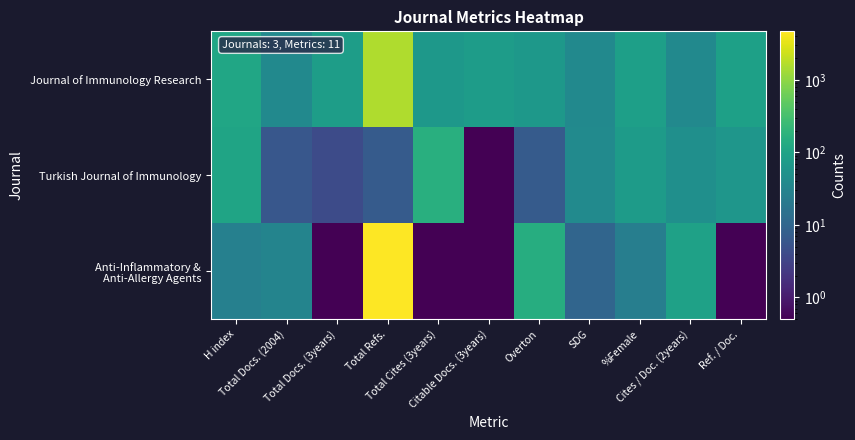

Which category has the lowest value across all series?

Citable Docs. (3years)